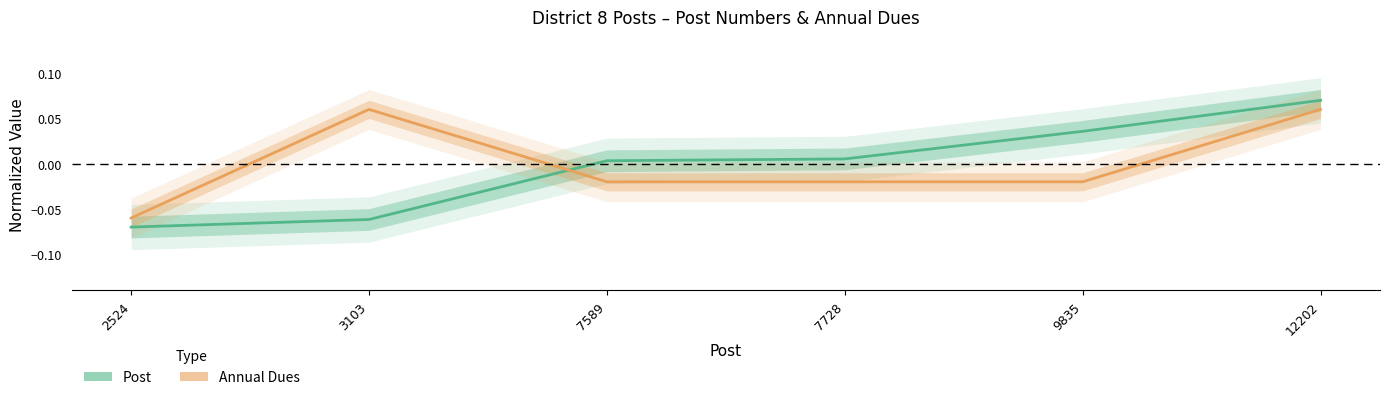

Reading left to right, list all the values displayed in this chart.

Post: 2524=-0.1	3103=-0.1	7589=0.0	7728=0.0	9835=0.0	12202=0.1
Annual Dues: 2524=-0.1	3103=0.1	7589=-0.0	7728=-0.0	9835=-0.0	12202=0.1